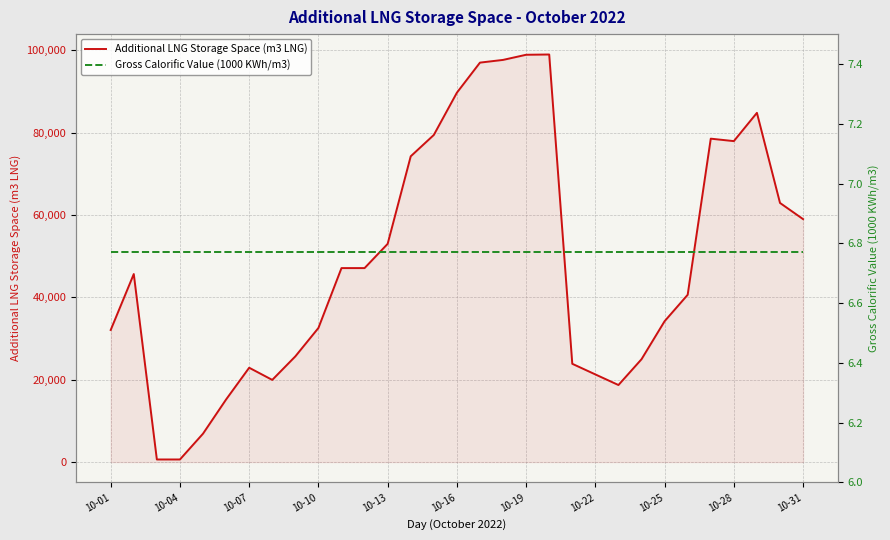

What is the difference between the Additional LNG Storage Space (m3 LNG) values at 30 and 26?

19538.0